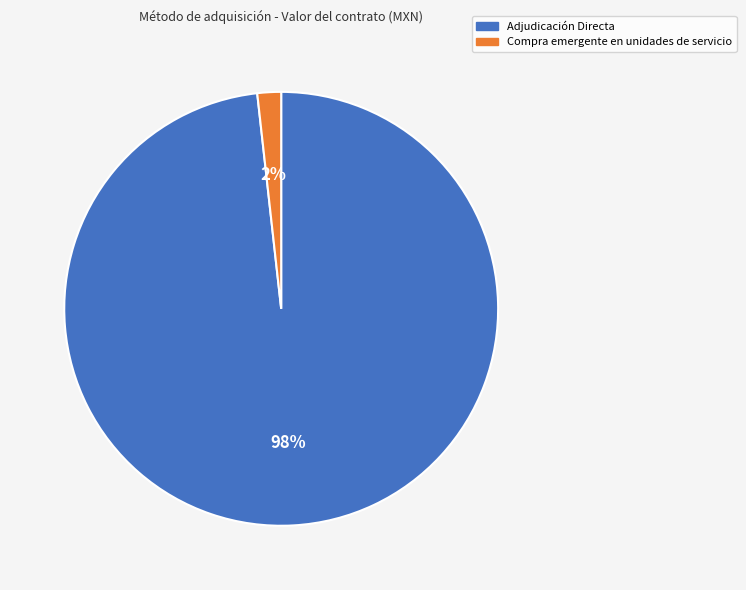

Does any single category account for the majority?

Yes